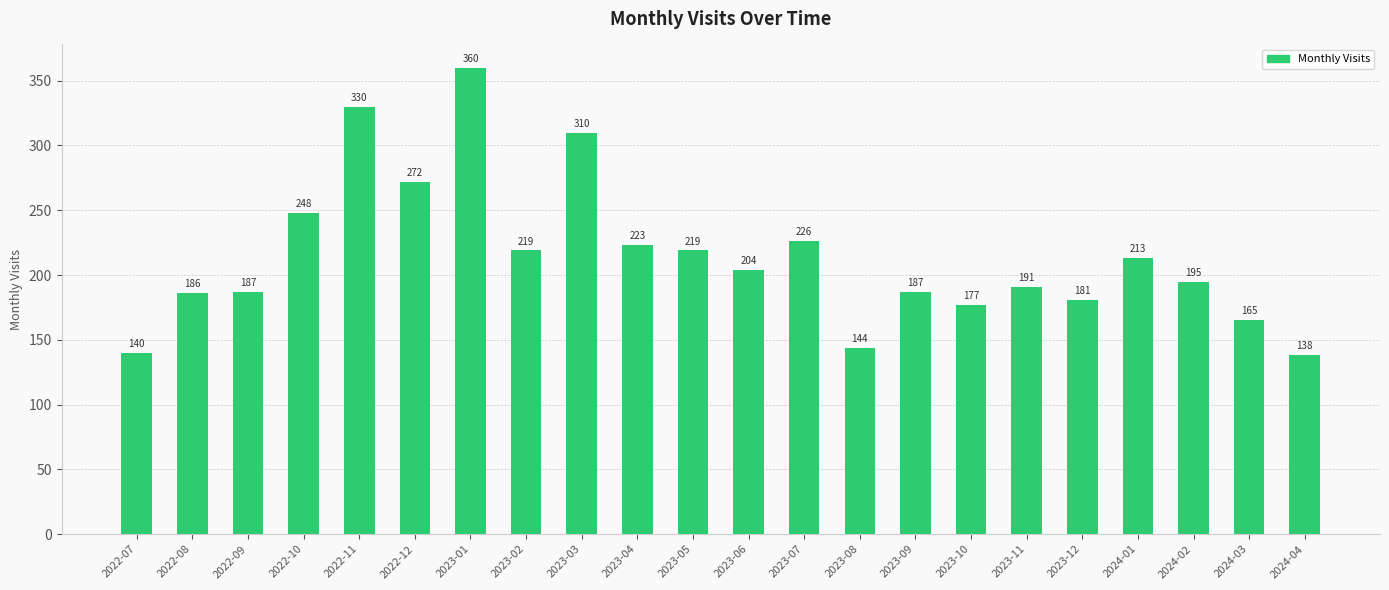

At which label does the data first exceed 204?

2022-10